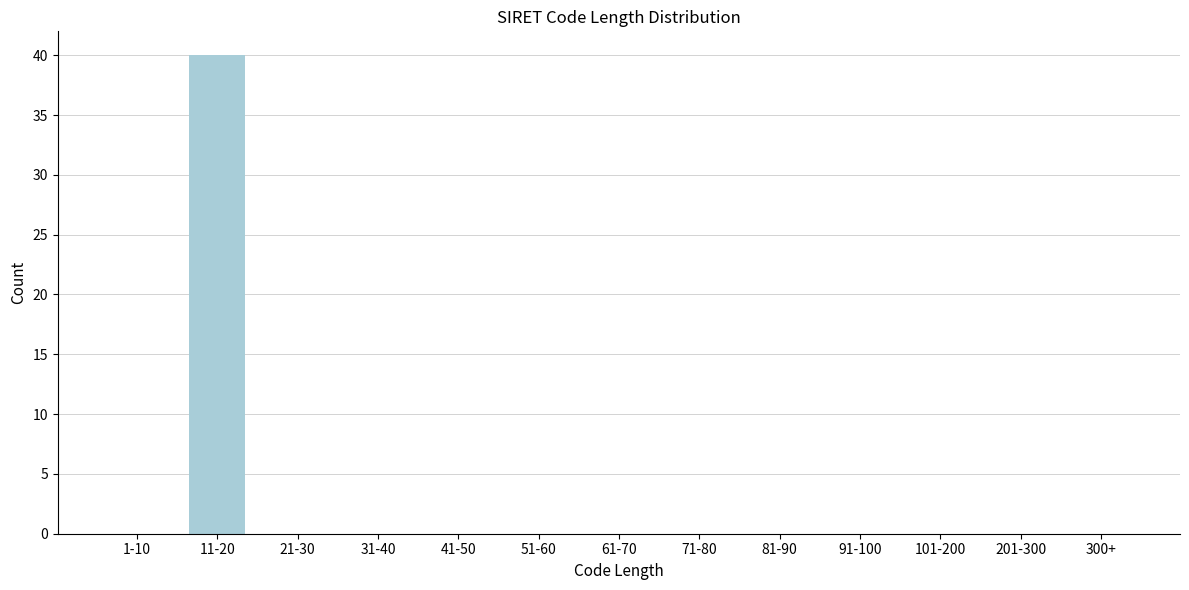

Reading right to left, list all the values displayed in this chart.

300+=0	201-300=0	101-200=0	91-100=0	81-90=0	71-80=0	61-70=0	51-60=0	41-50=0	31-40=0	21-30=0	11-20=40	1-10=0